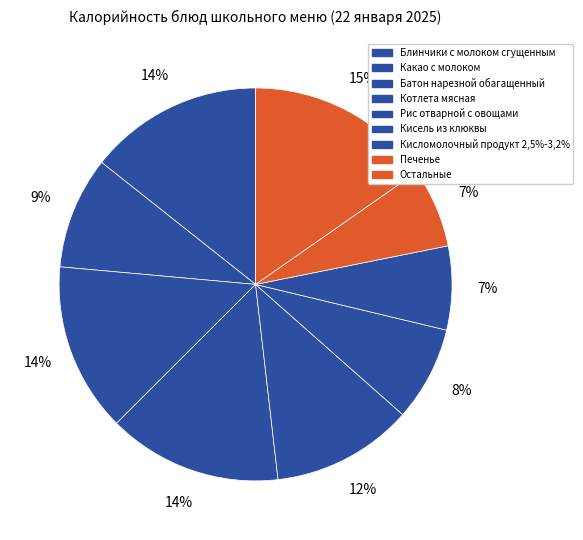

How many slices are in this pie chart?

9